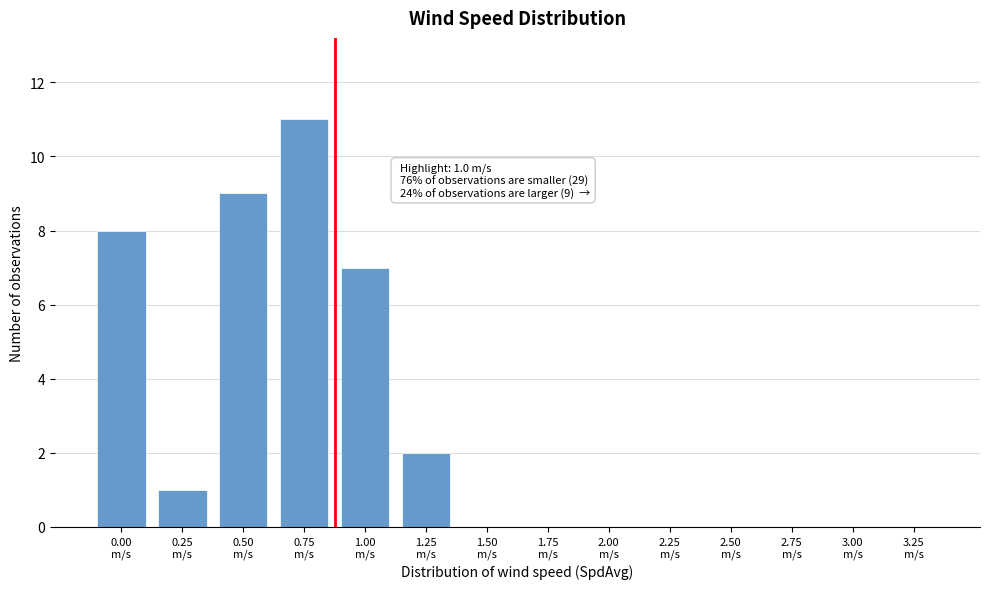

What is the maximum value shown in the chart?

11